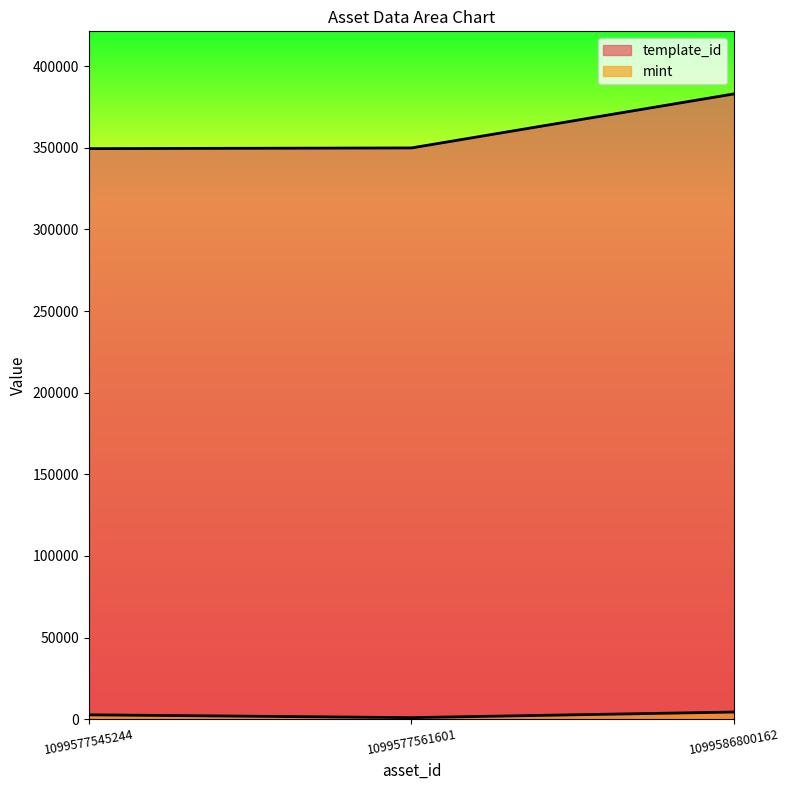

Which series has the largest range (max minus min)?

template_id